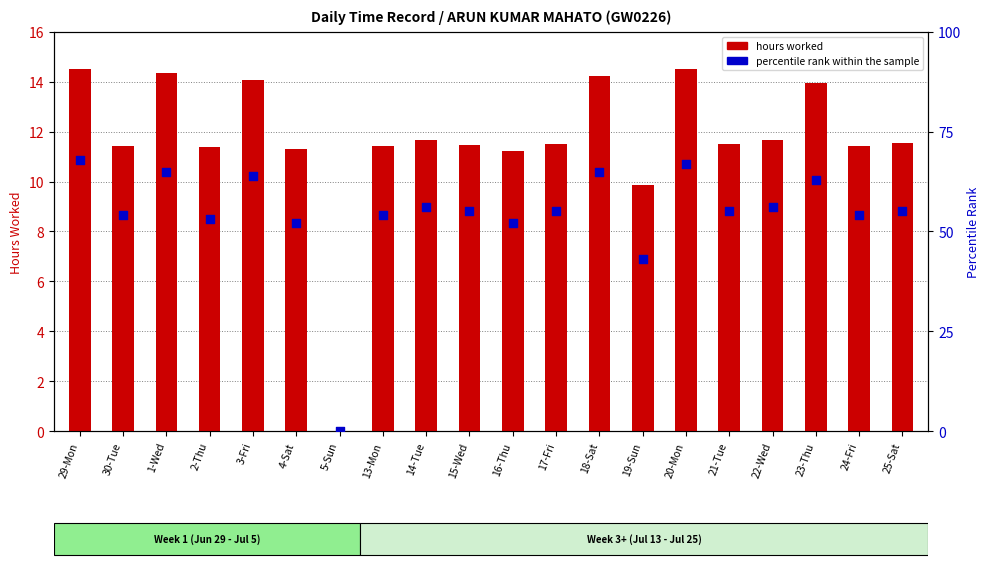

At which category is the sum across all series the highest?

29-Mon